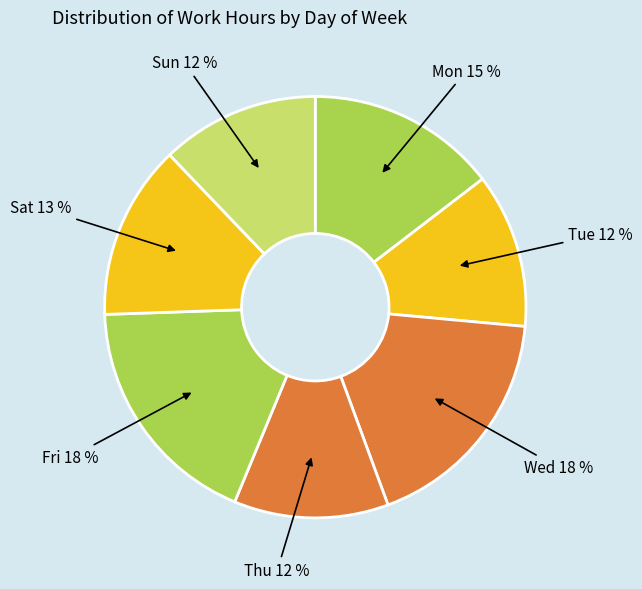

To the nearest percent, what is the difference between the largest and smallest slice percentages?

6%